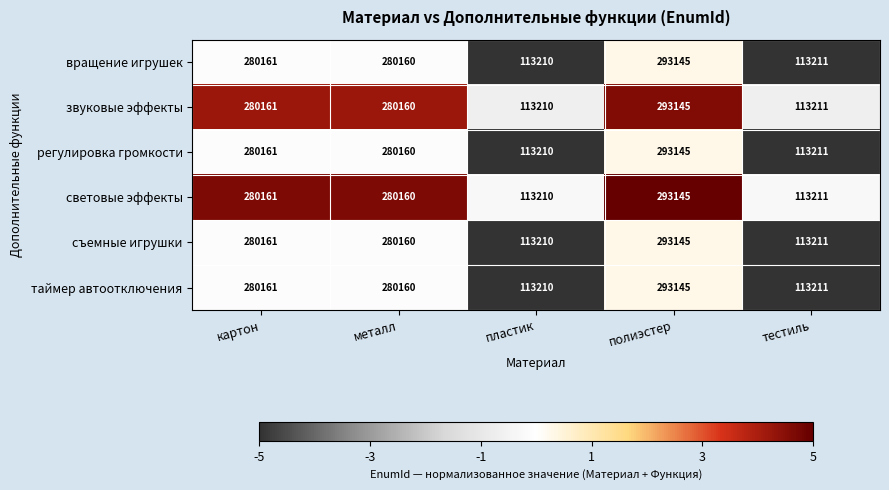

At which category is the sum across all series the highest?

полиэстер